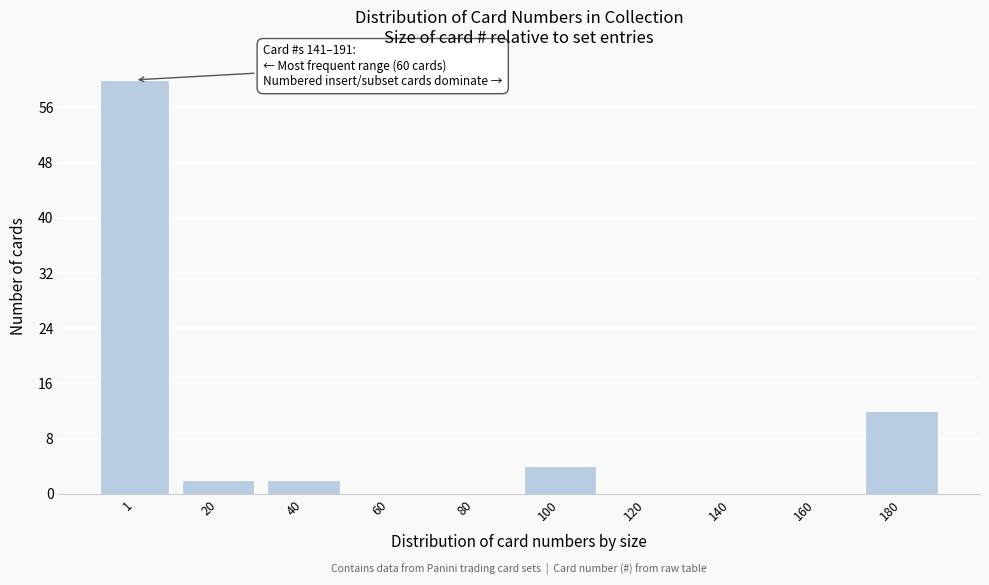

Reading left to right, extract all data points from this chart.

1=60	20=2	40=2	60=0	80=0	100=4	120=0	140=0	160=0	180=12